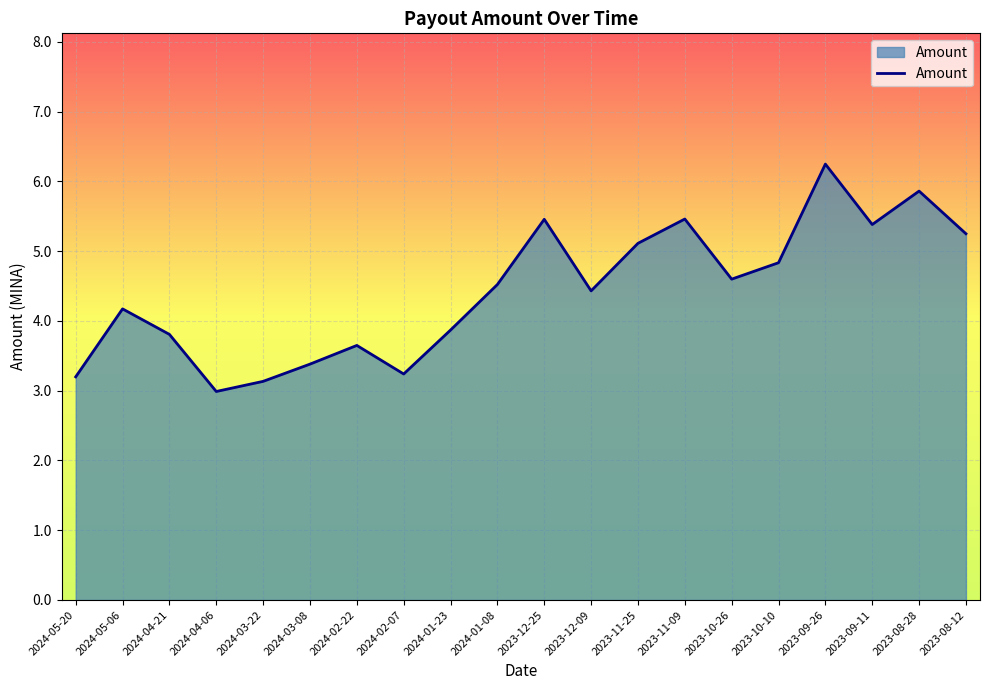

How many distinct data groups are displayed?

1